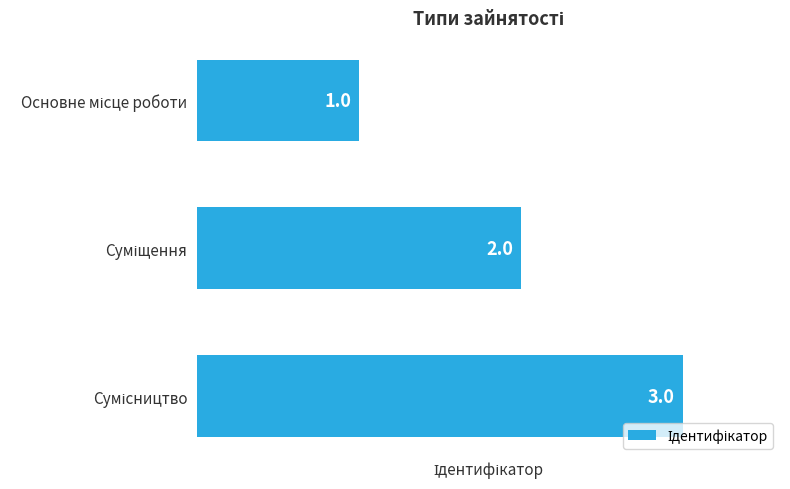

What is the value of the 3rd bar from the top?

3